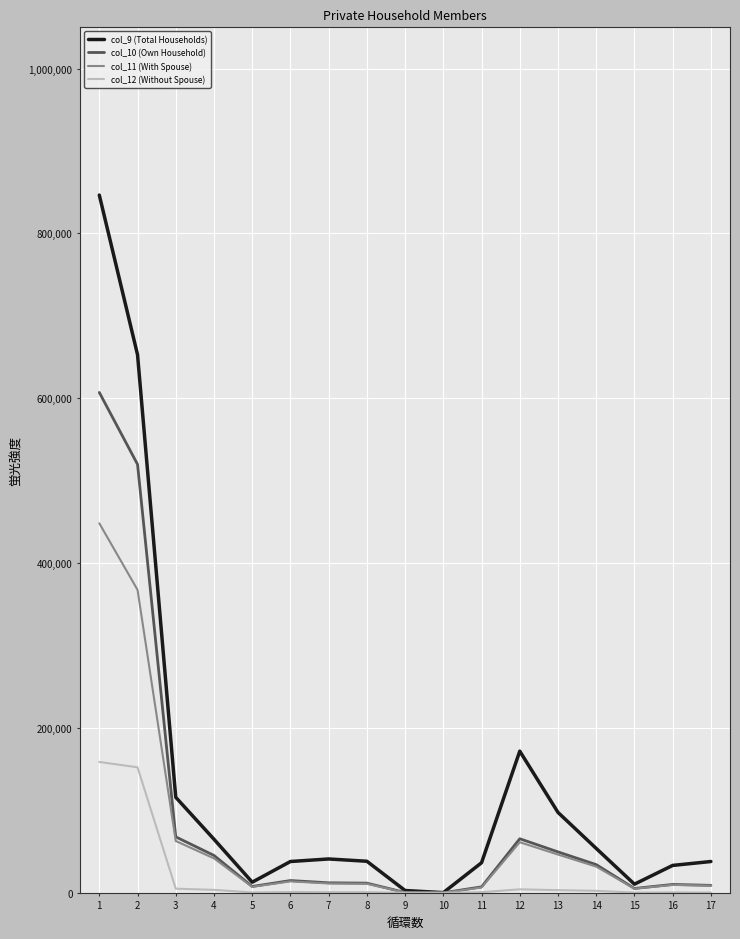

Which series has the widest spread of values?

col_9 (Total Households)